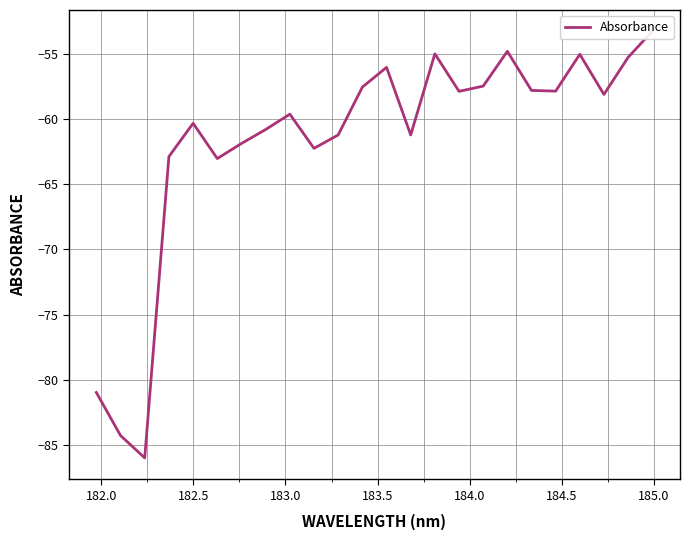

How many interior local peaks (higher than both neighbors) does the data have?

6